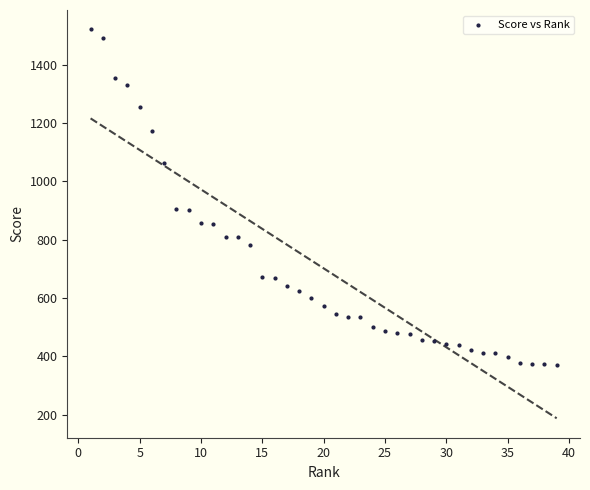

What is the range of Y values (max minus min)?

1150.7